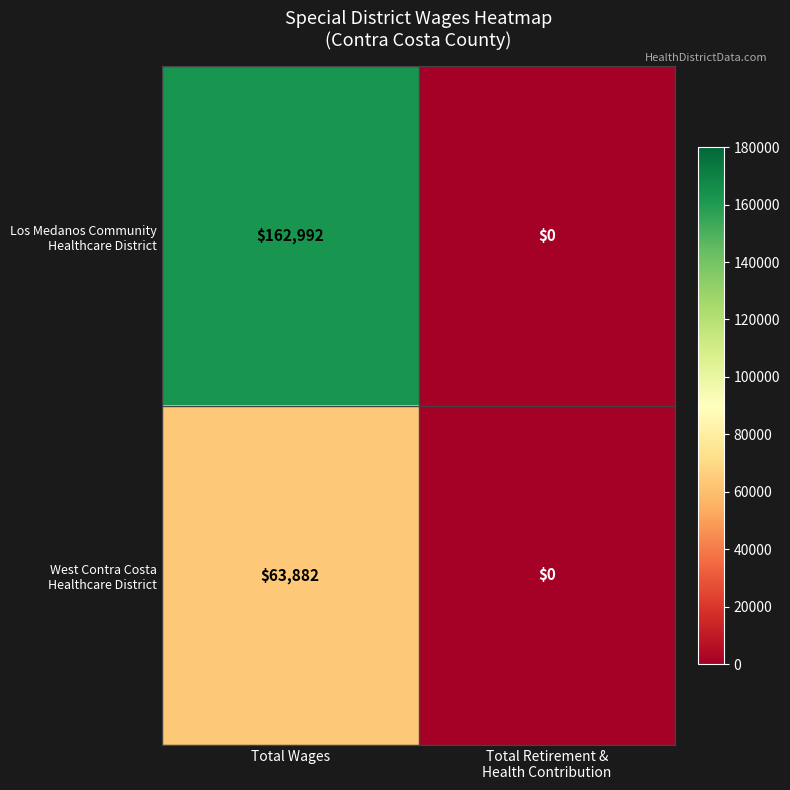

At which category is the sum across all series the highest?

Total Wages